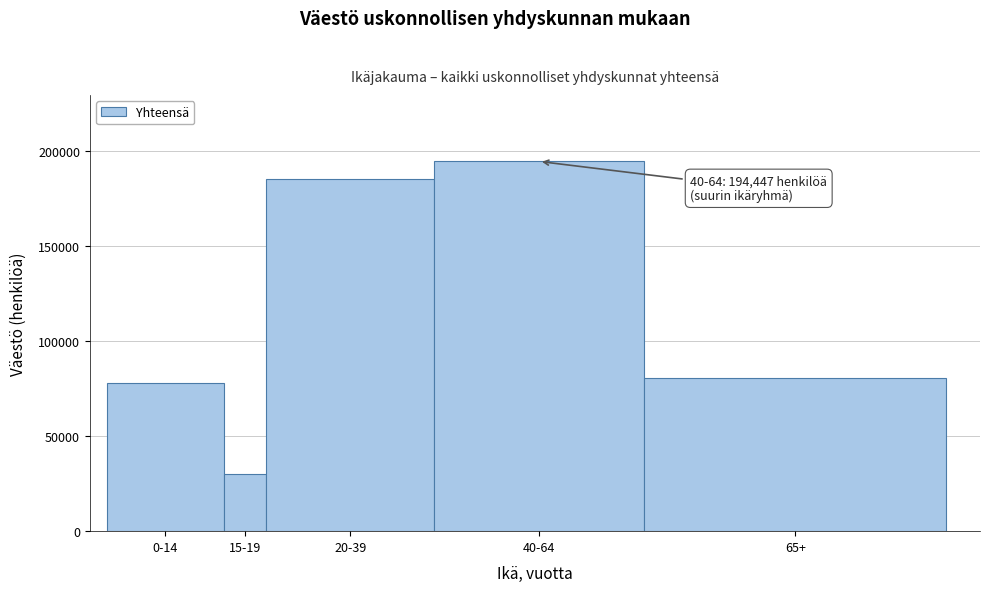

Reading left to right, what are all the values shown in this chart?

78084	30057	185262	194447	80681